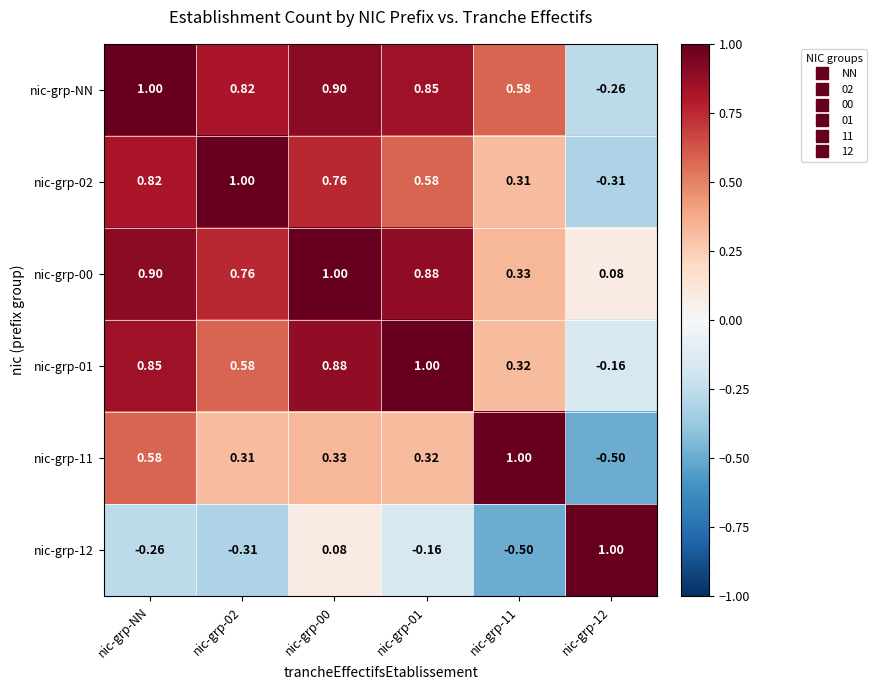

Where does the nic-grp-01 series first go above 0?

nic-grp-NN